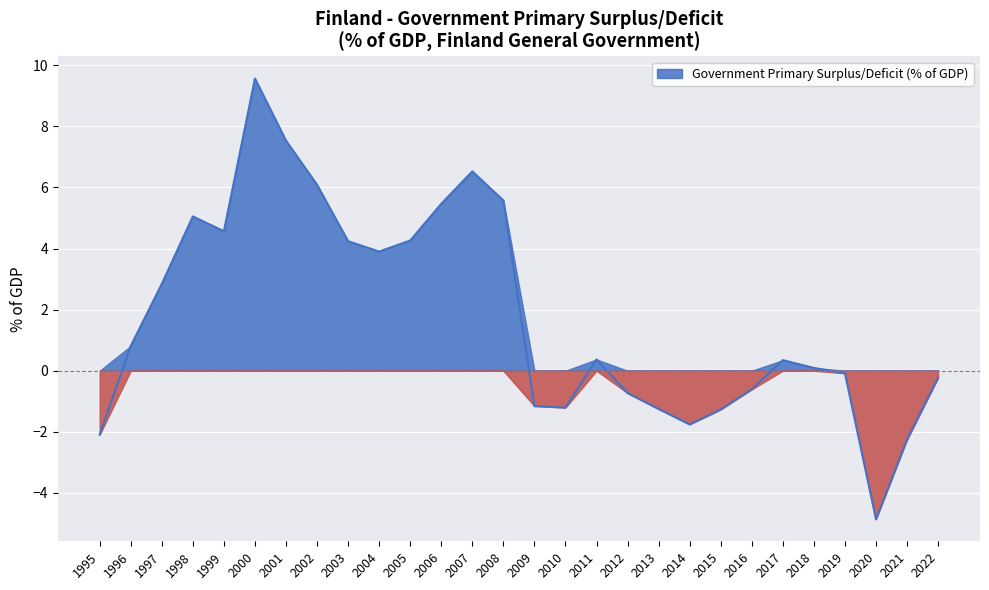

What is the value of the 1st point from the left?

-2.1